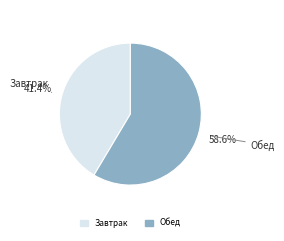

Is the sum of Завтрак and Обед greater than half?

Yes